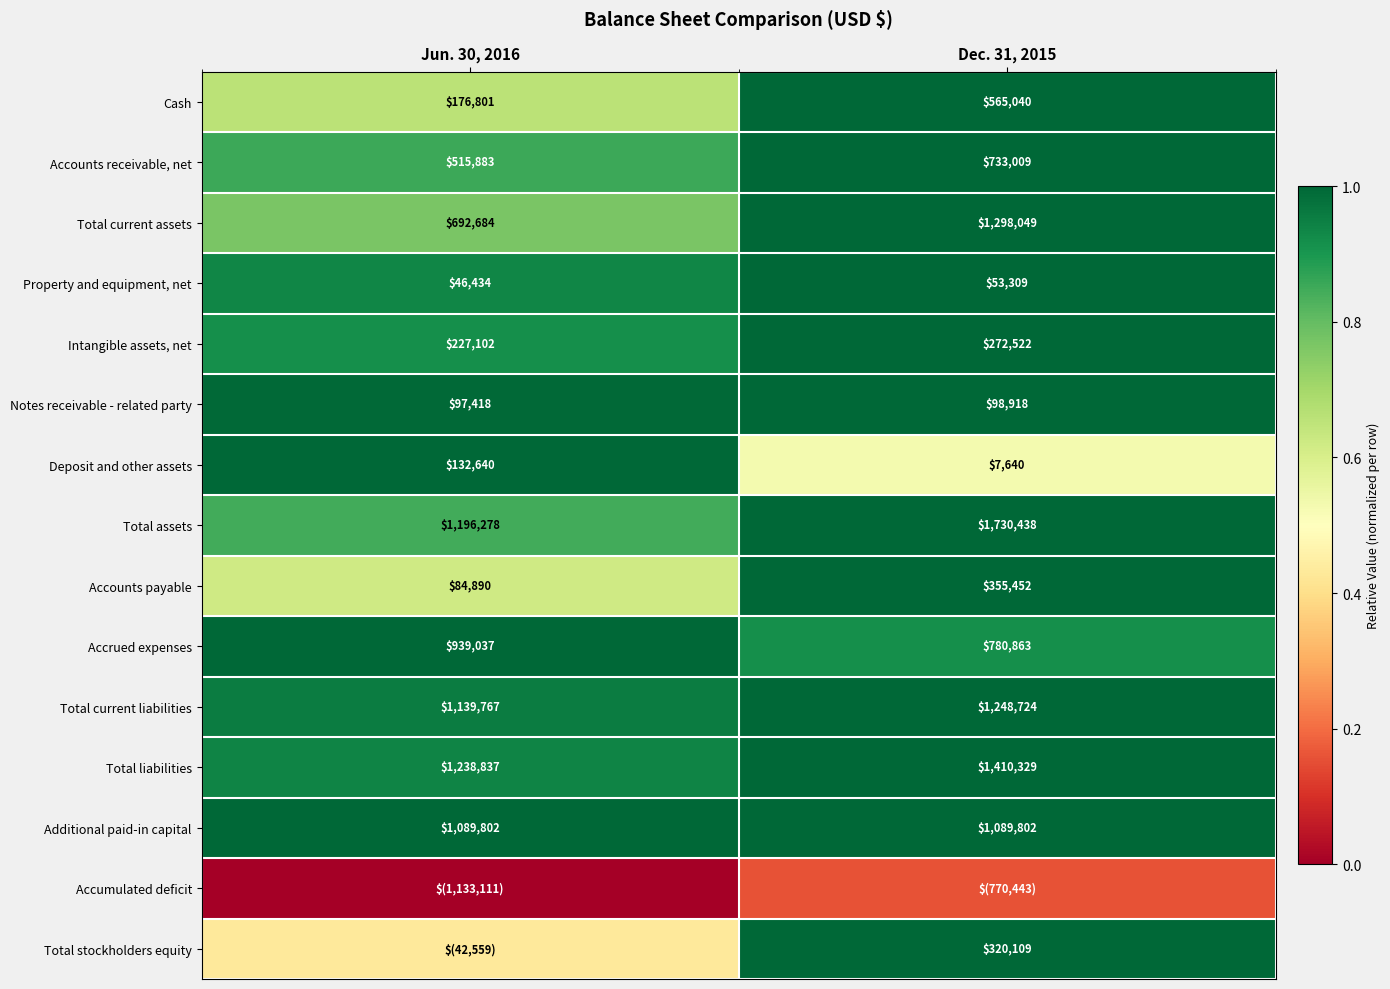

How many values in the Accounts payable series are below 355452?

1